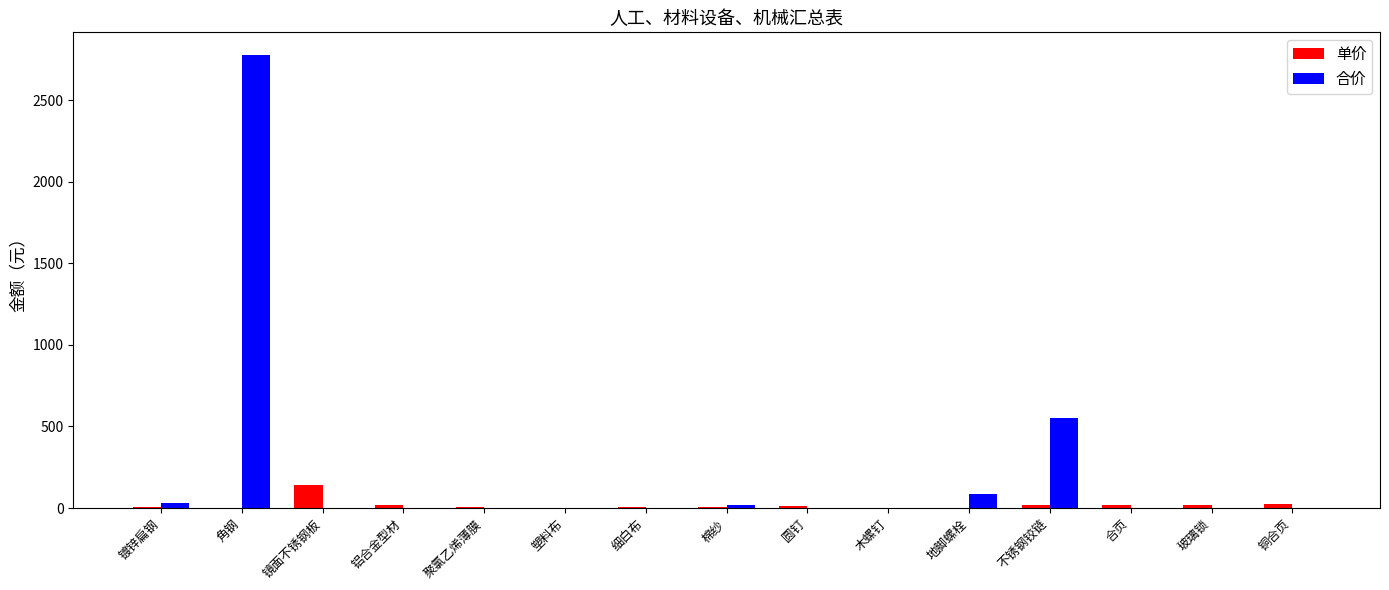

Which category has the highest value in the 单价 series?

镜面不锈钢板